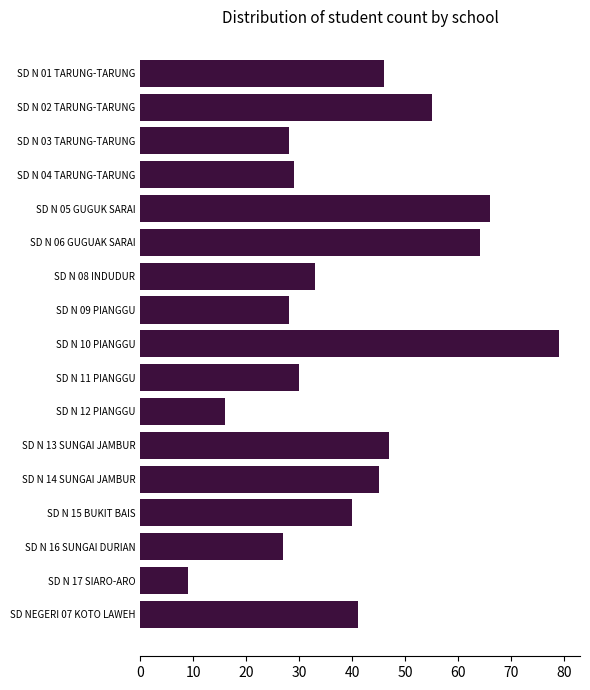

What is the greatest value displayed?

79